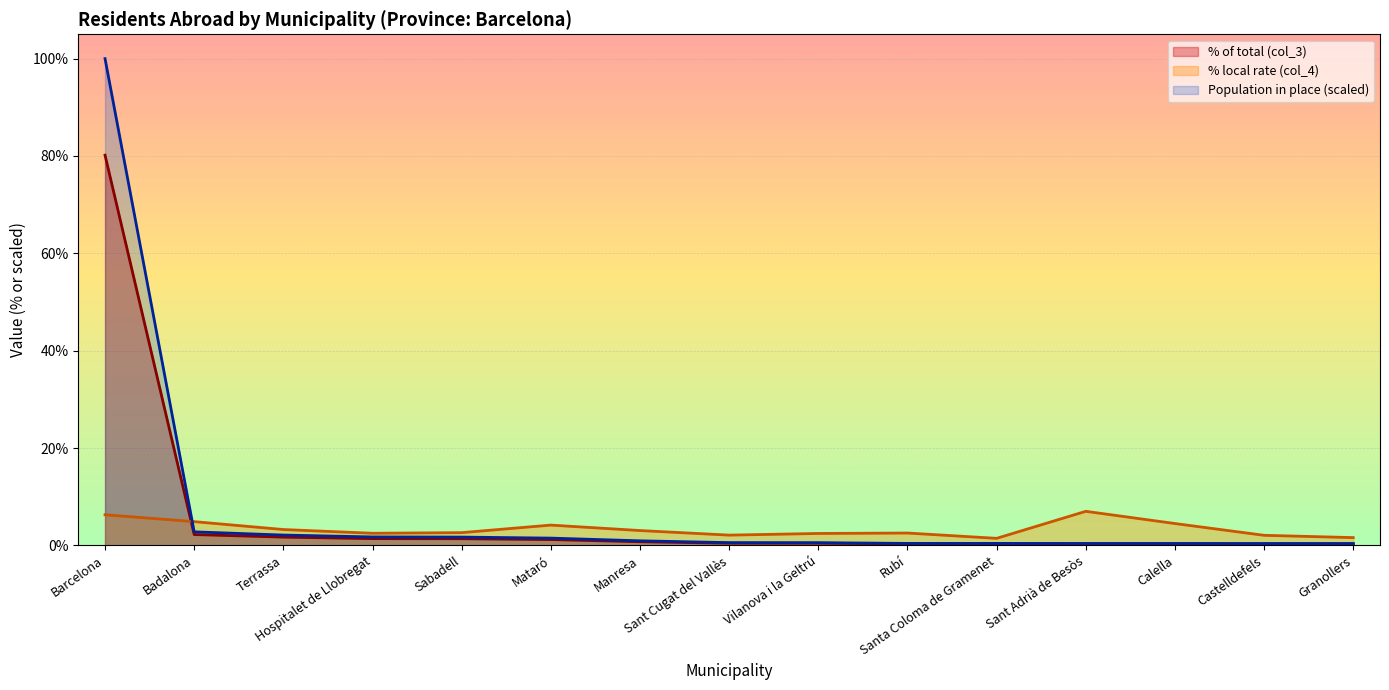

How many data points does each series have?

15